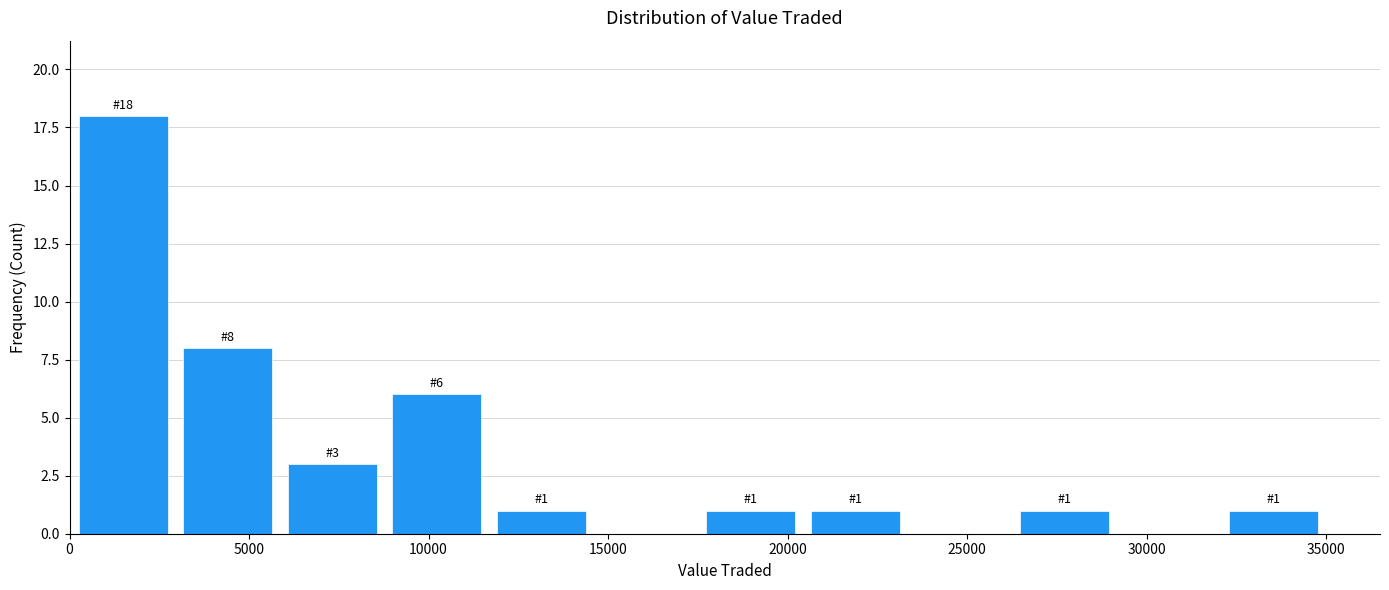

Which range on the x-axis has the tallest bar?

0 to 3000